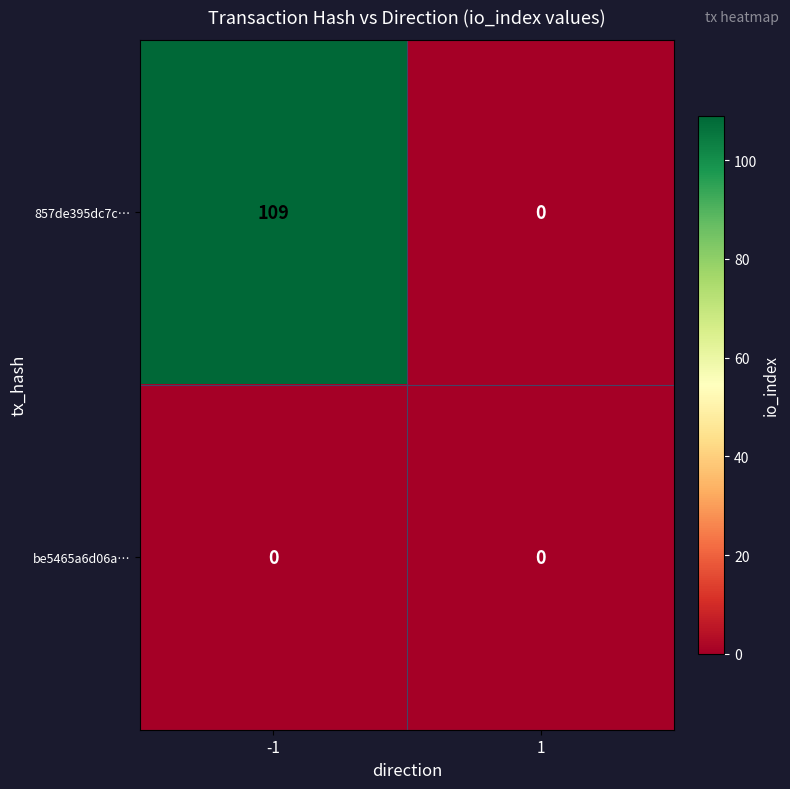

List the series in order of their peak value, lowest first.

be5465a6d06a…, 857de395dc7c…